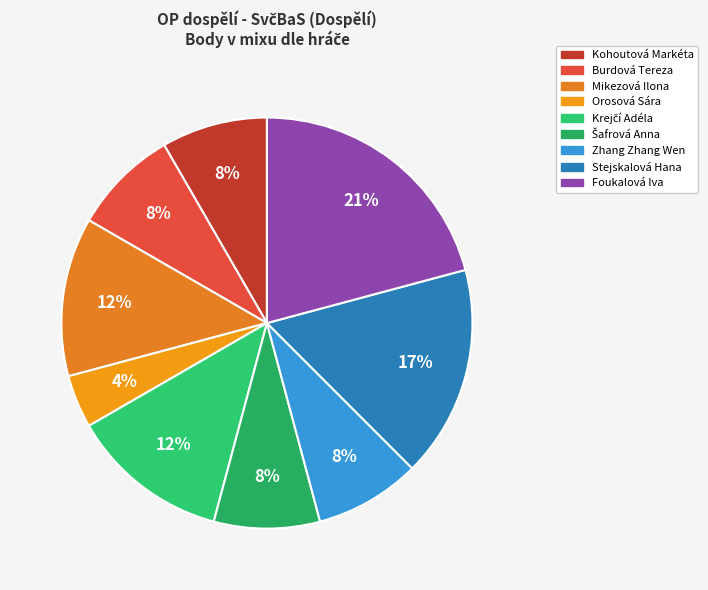

How many segments does this pie chart have?

9